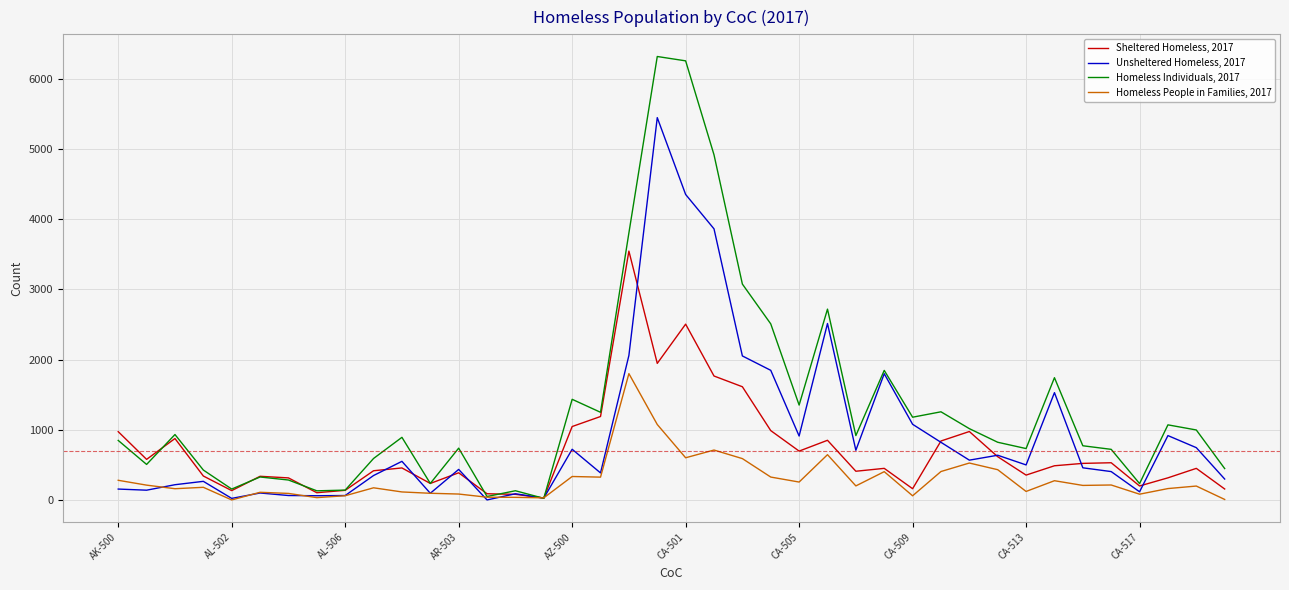

Which series has the largest total across all categories?

Homeless Individuals, 2017